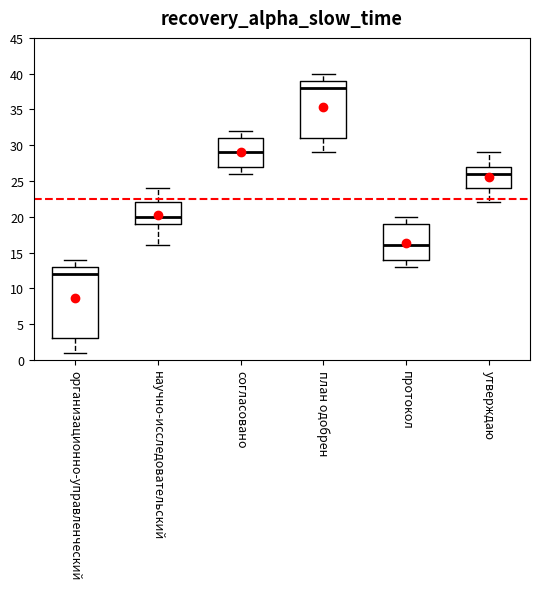

Reading left to right, transcribe this box plot: for each box, give where its median line is, the range the box spans, and where its two whiskers end, as read against the y-axis. The values are not printed on the chart, so give them approximately, as read against the axis.

организационно-управленческий: median 12, box 3 to 13, whiskers 1 to 14
научно-исследовательский: median 20, box 19 to 22, whiskers 16 to 24
согласовано: median 29, box 27 to 31, whiskers 26 to 32
план одобрен: median 38, box 31 to 39, whiskers 29 to 40
протокол: median 16, box 14 to 19, whiskers 13 to 20
утверждаю: median 26, box 24 to 27, whiskers 22 to 29